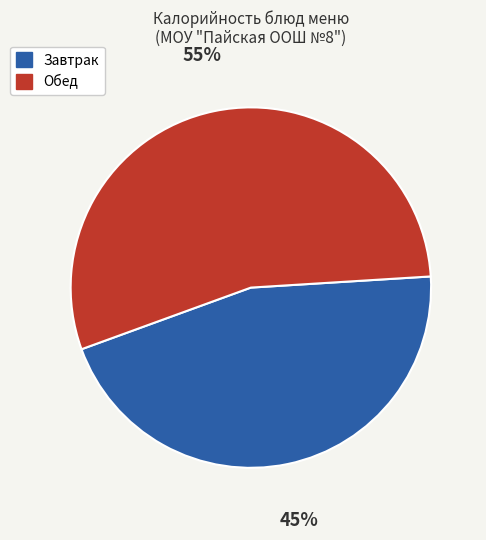

The Завтрак slice represents 45% of the pie. True or false?

True